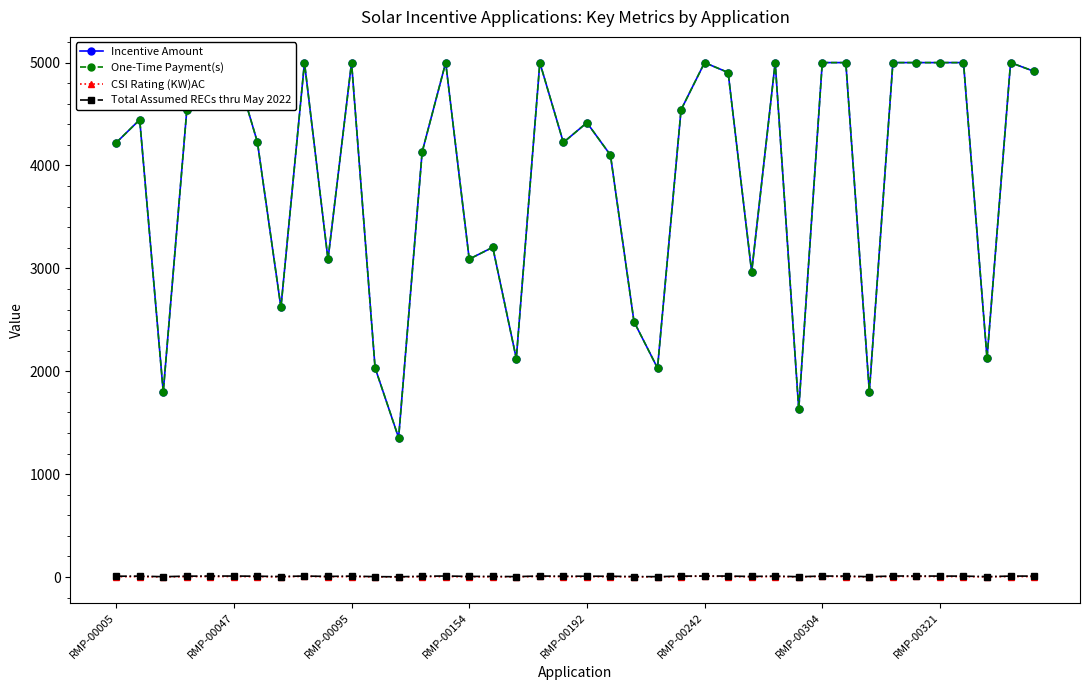

True or false: Total Assumed RECs thru May 2022 has more than 2 points higher than both neighbors.

True